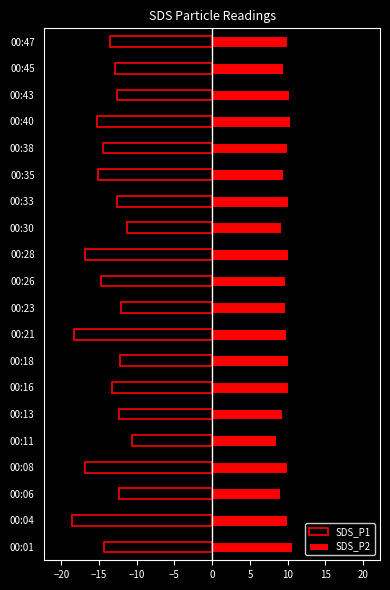

How many bars are there in total?

40